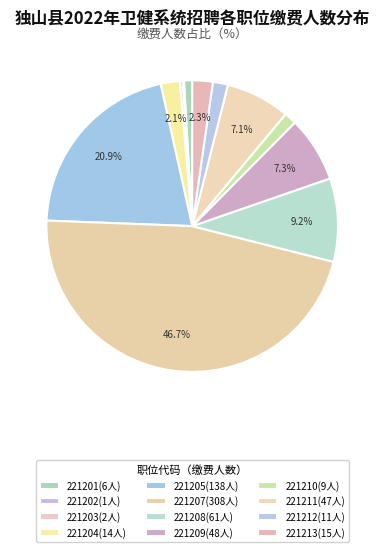

Rank the categories by value from highest to lowest.

221207医务人员, 221205医务人员, 221208医务人员, 221209医务人员, 221211医务人员, 221213医务人员, 221204医务人员, 221212医务人员, 221210医务人员, 221201医务人员, 221203医务人员, 221202医务人员